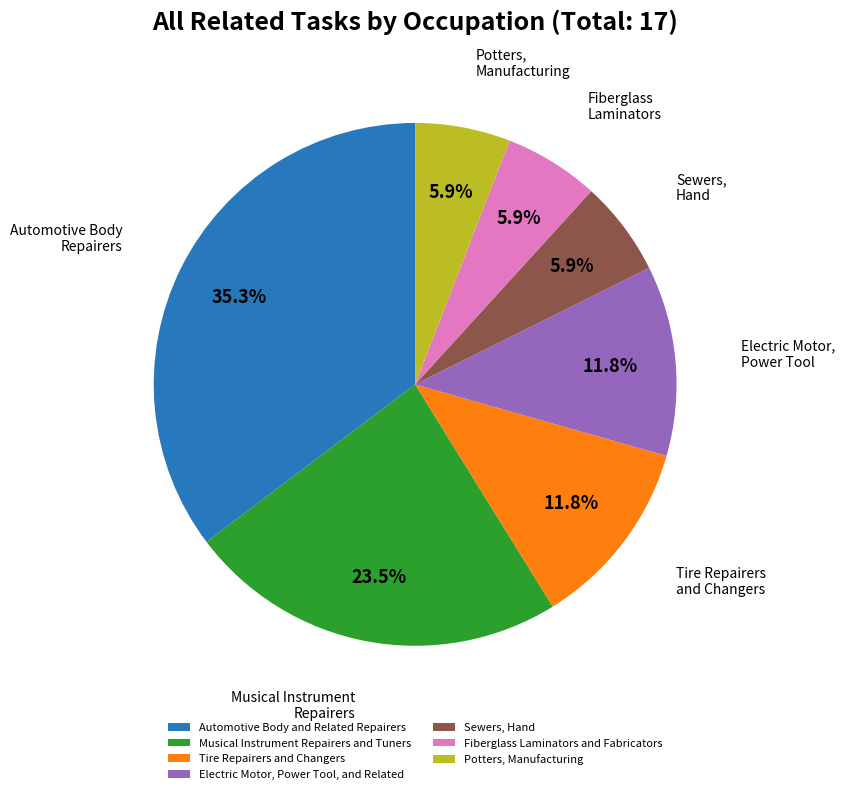

Is there a majority slice in this chart?

No